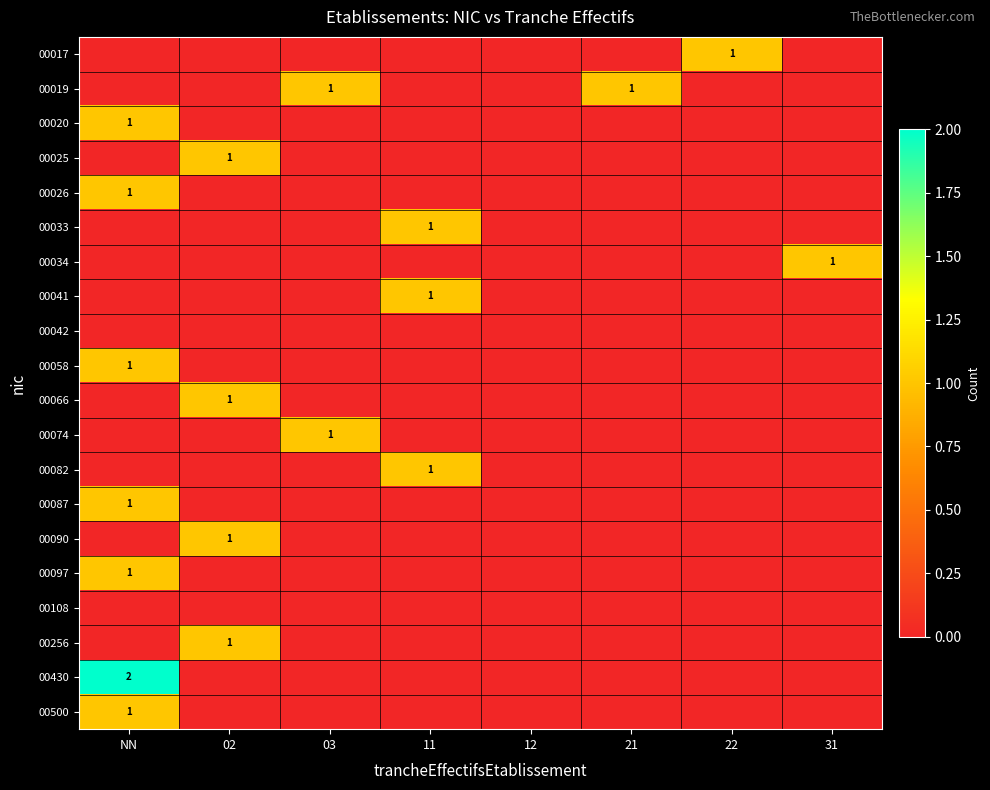

The 00033 series shows 0 at 12. True or false?

True